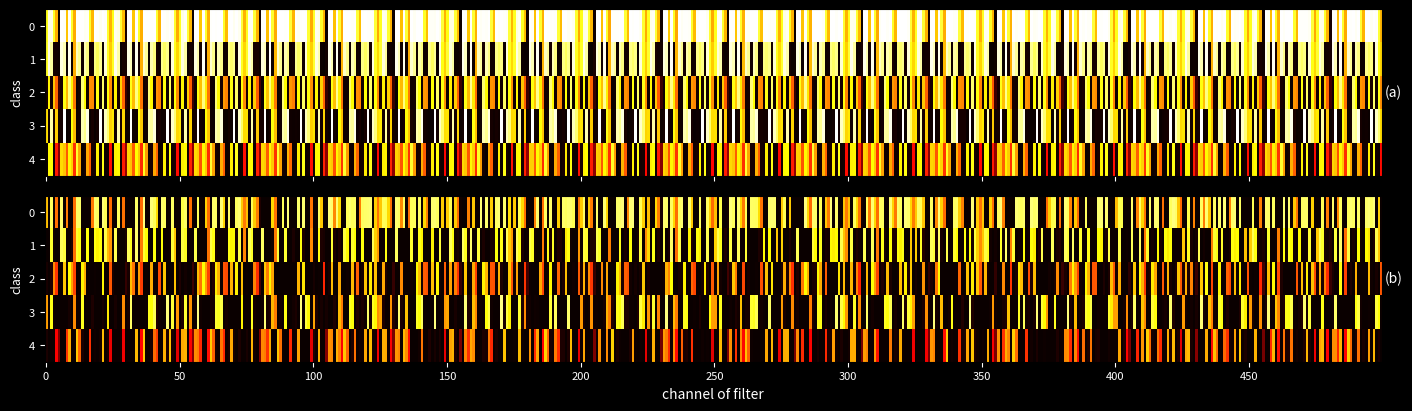

Is it true that 2 equals 0.0 at 2?

True